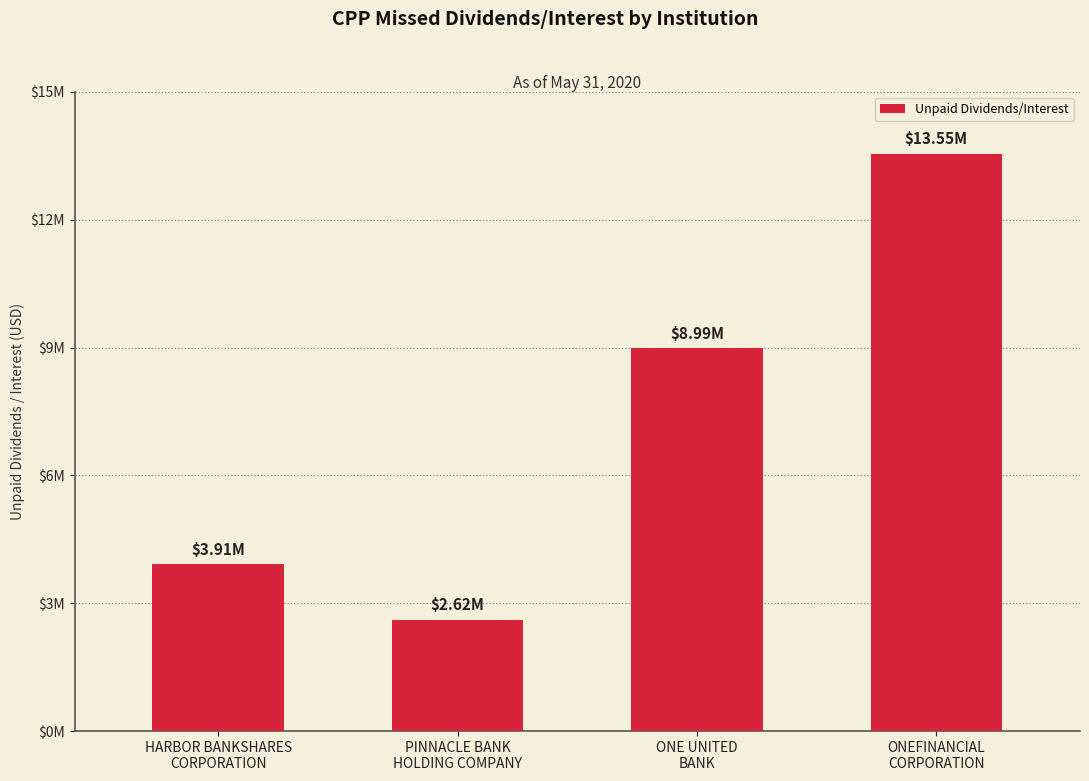

What is the difference between the second highest and second lowest values?

5076935.0